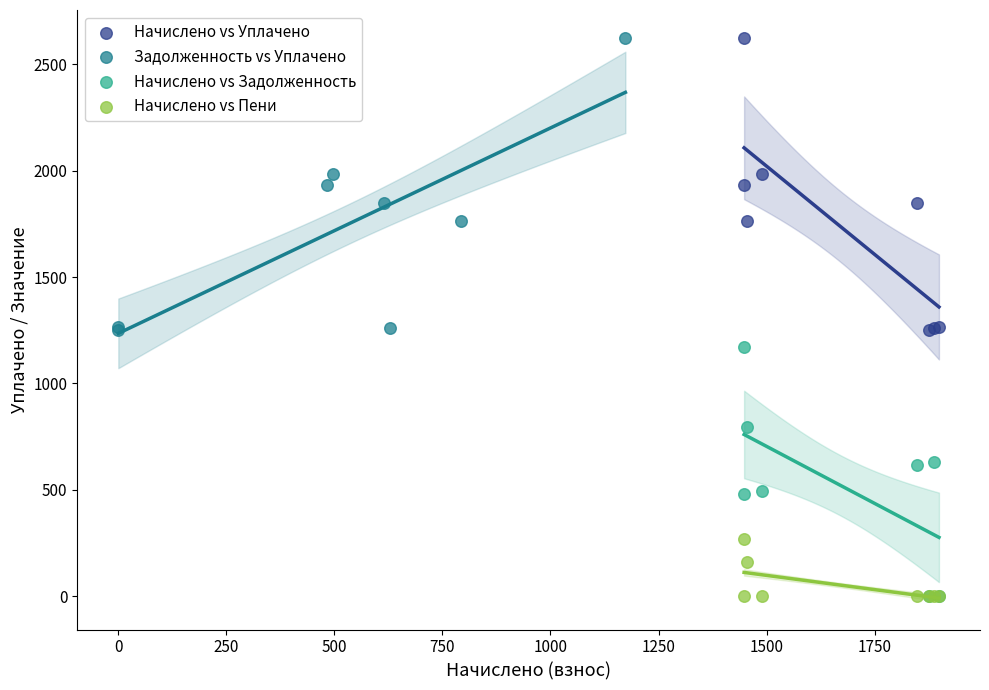

What are all the series names shown in the legend?

Начислено vs Уплачено, Задолженность vs Уплачено, Начислено vs Задолженность, Начислено vs Пени